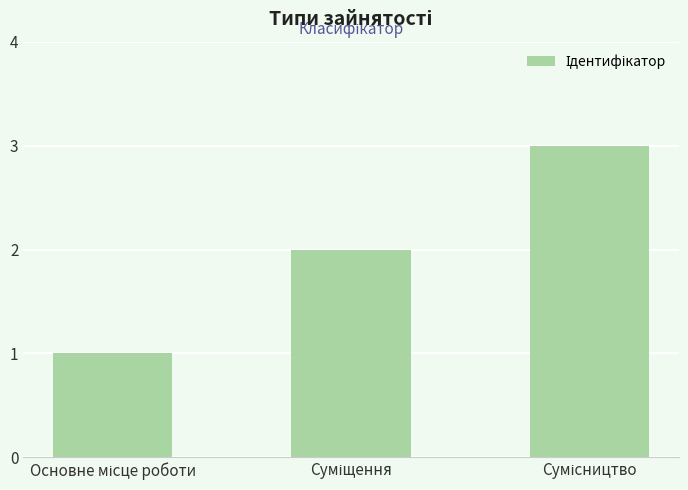

What is the sum of all values?

6